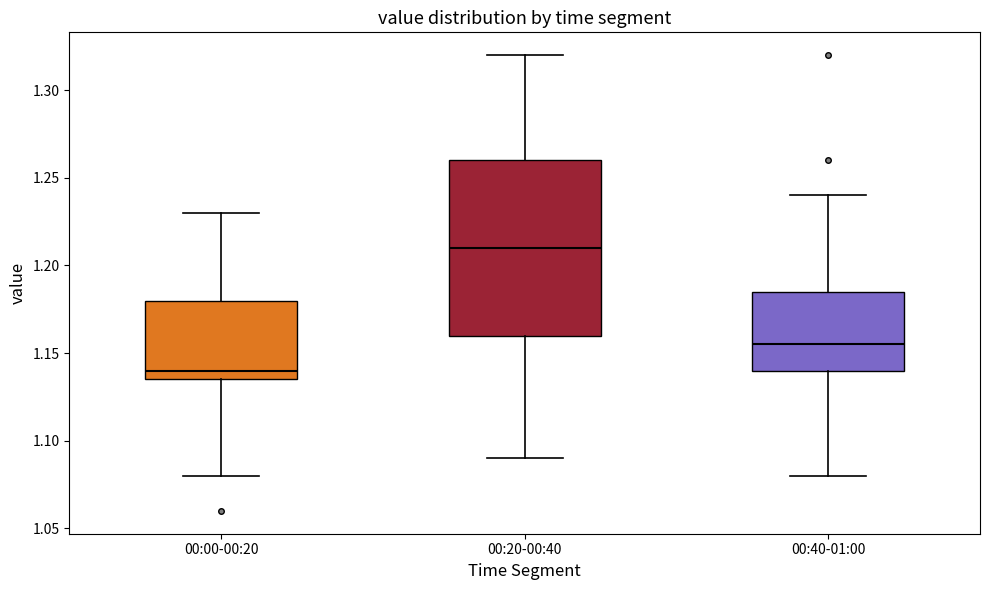

Which box has the lowest median line?

00:00-00:20